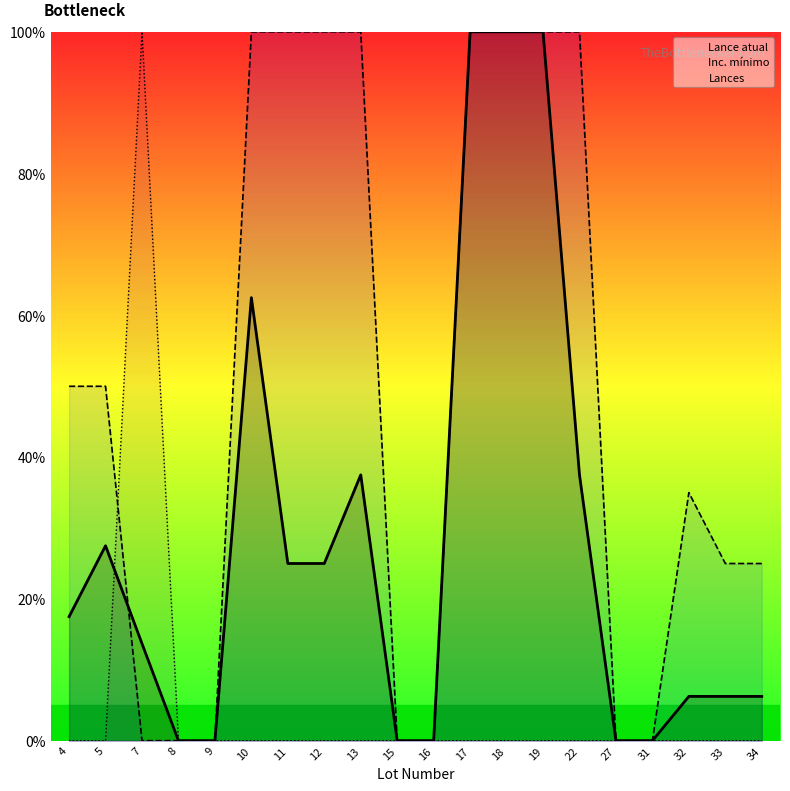

What is the highest value of the Lance atual series?

100.0